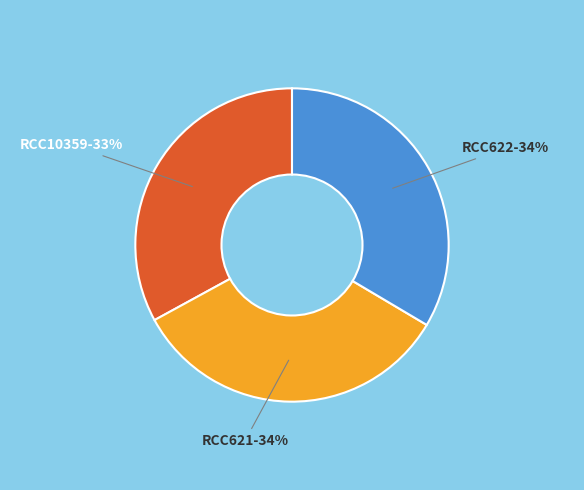

To the nearest percent, what is the average slice percentage?

33%